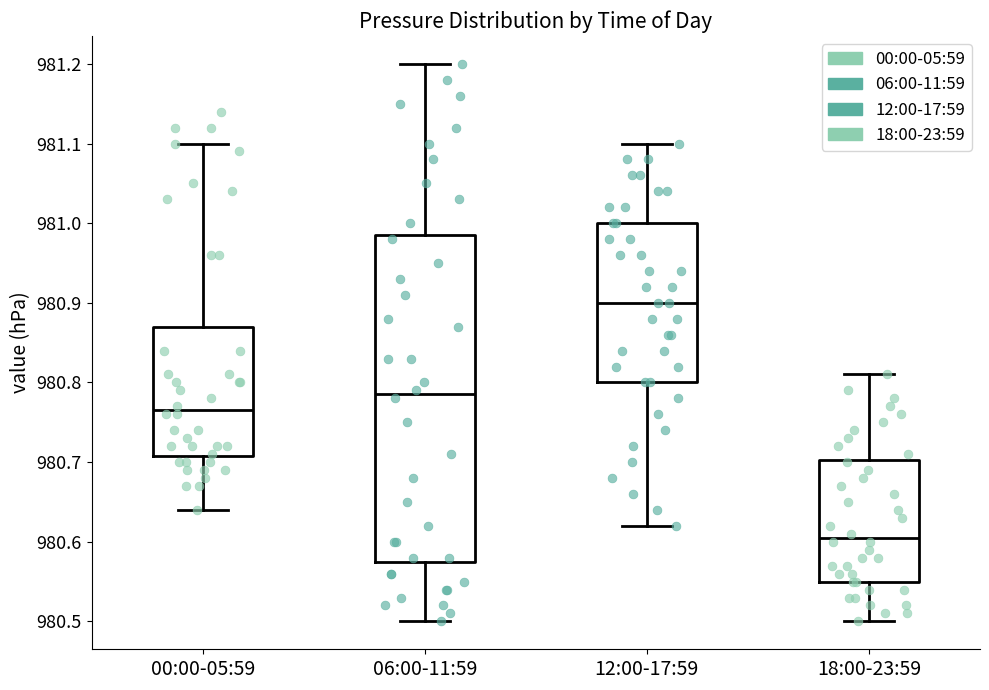

Which box's median line is the lowest?

18:00-23:59